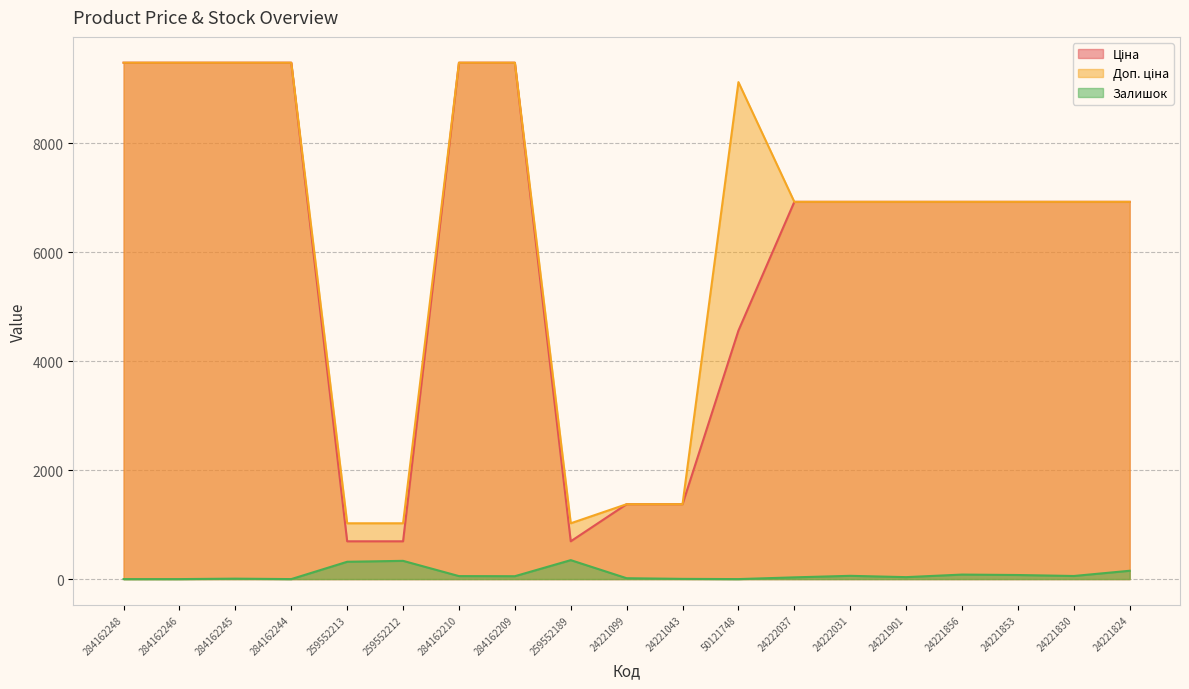

List the series in order of their peak value, highest first.

Ціна, Доп. ціна, Залишок